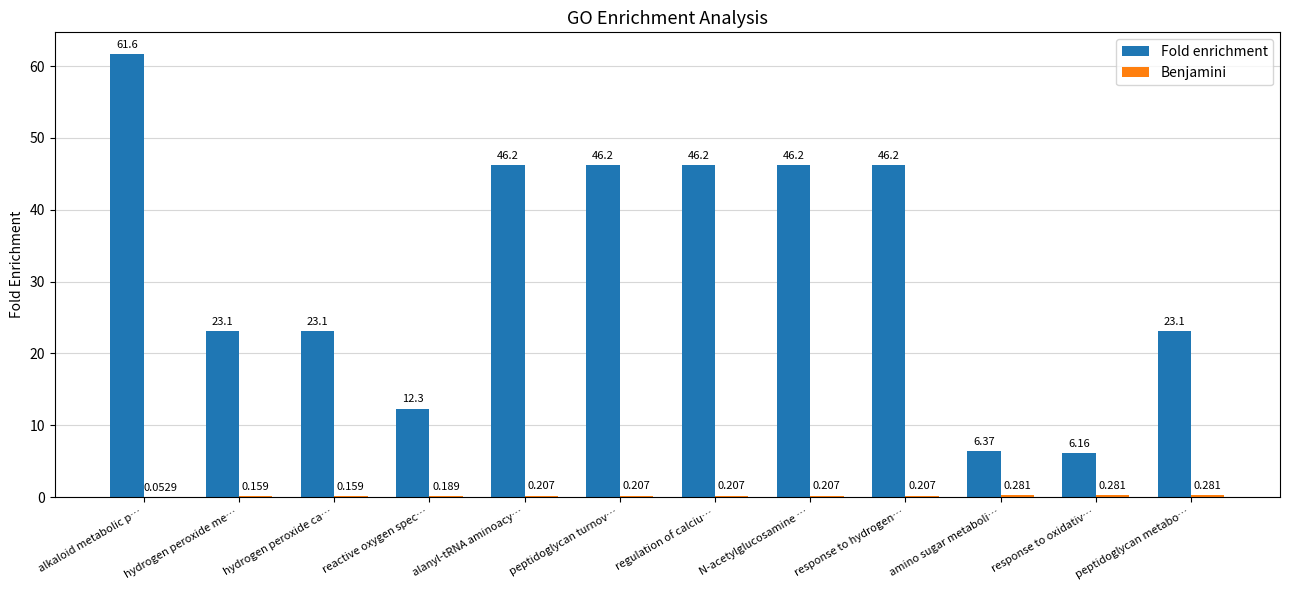

At which label does Fold enrichment reach its peak?

alkaloid metabolic p…